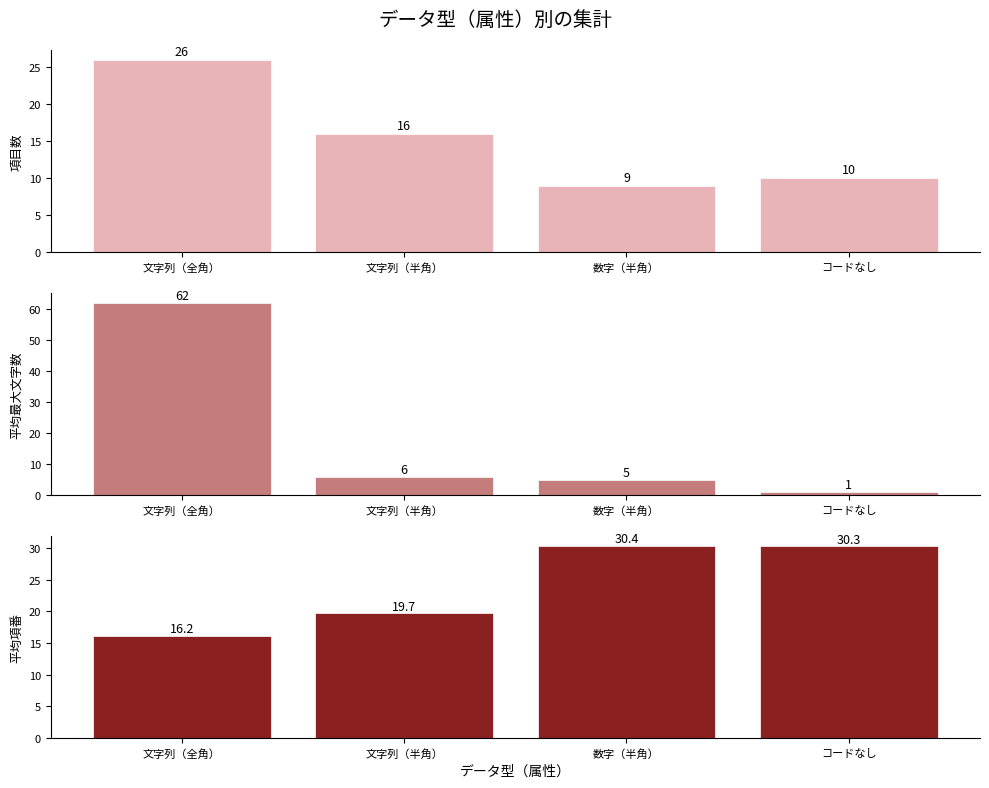

The 平均項番 series shows 16.2 at 文字列（全角）. True or false?

True